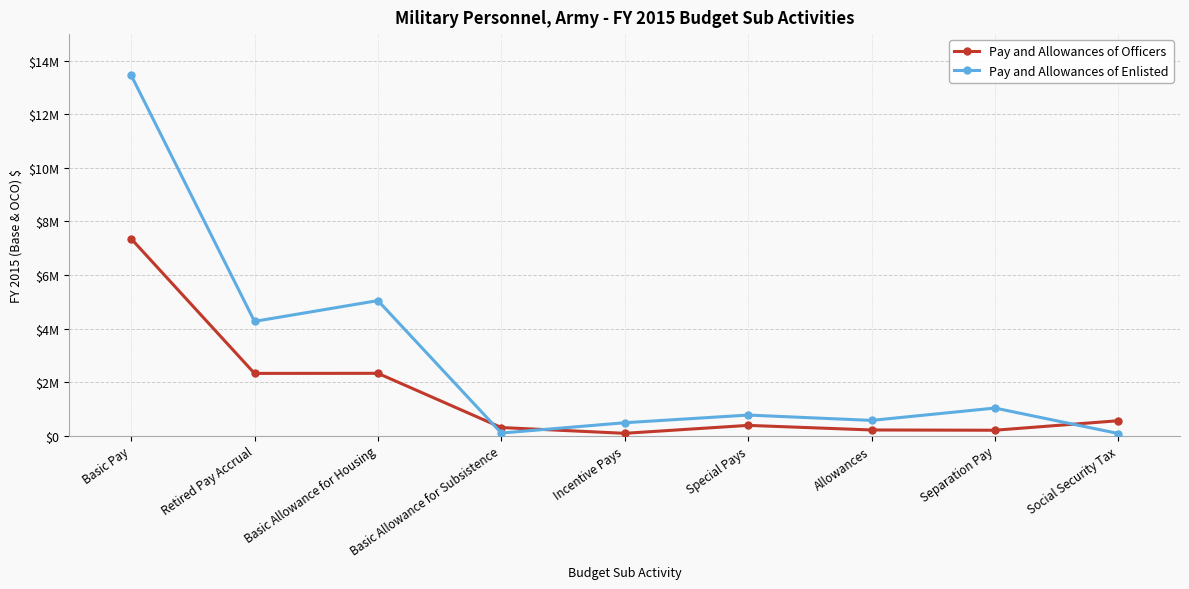

The Pay and Allowances of Officers series shows 538885 at Special Pays. True or false?

False